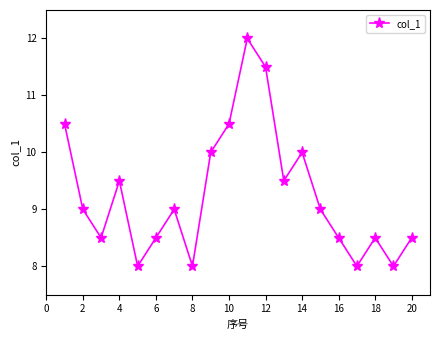

How many points are higher than both their immediate neighbors (excluding endpoints)?

5